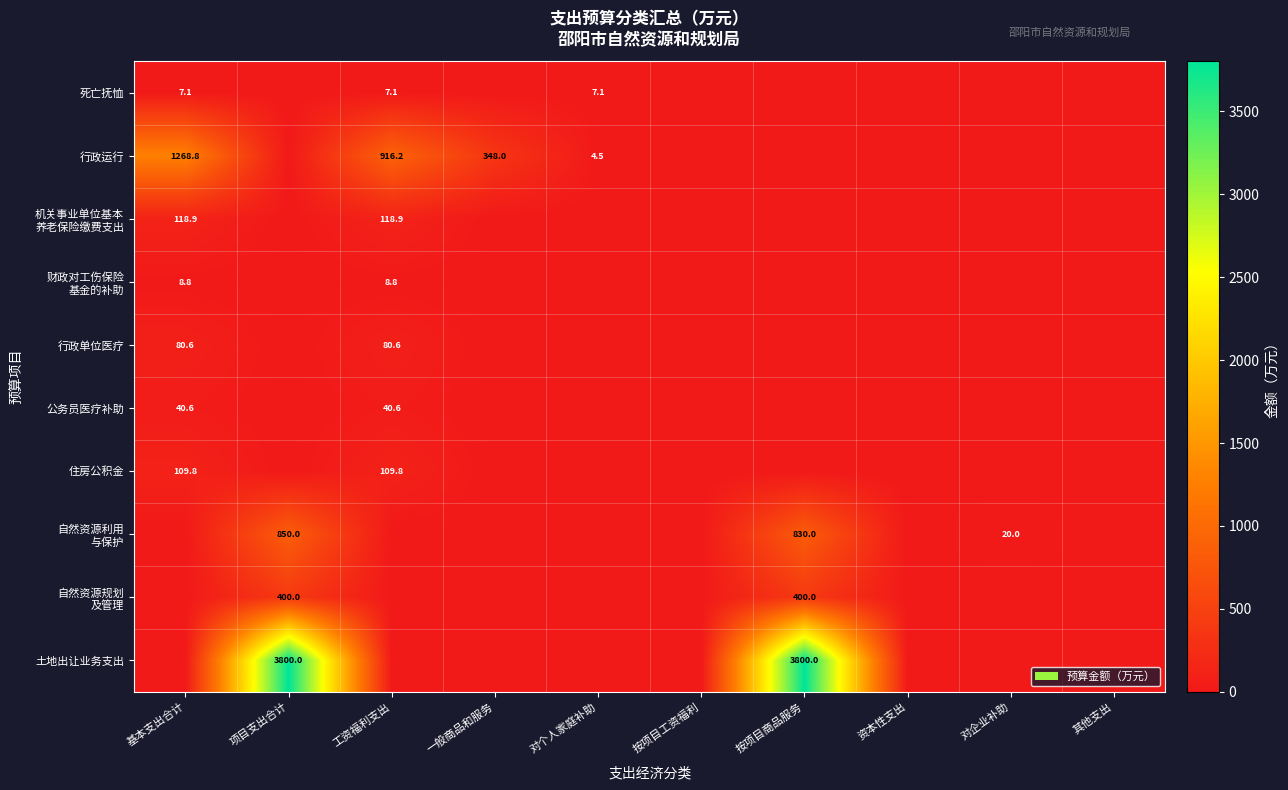

How many data points does each series have?

10